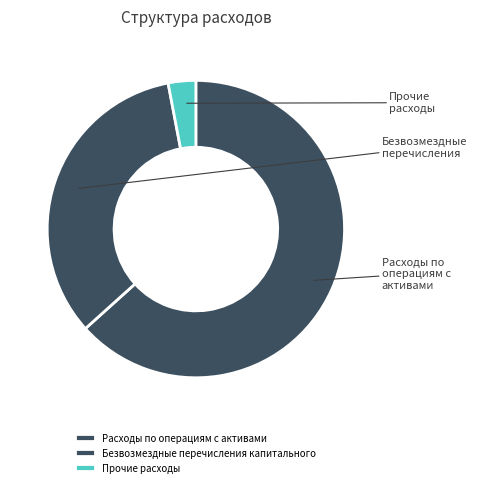

Which category has the smallest portion of the pie?

Прочие расходы